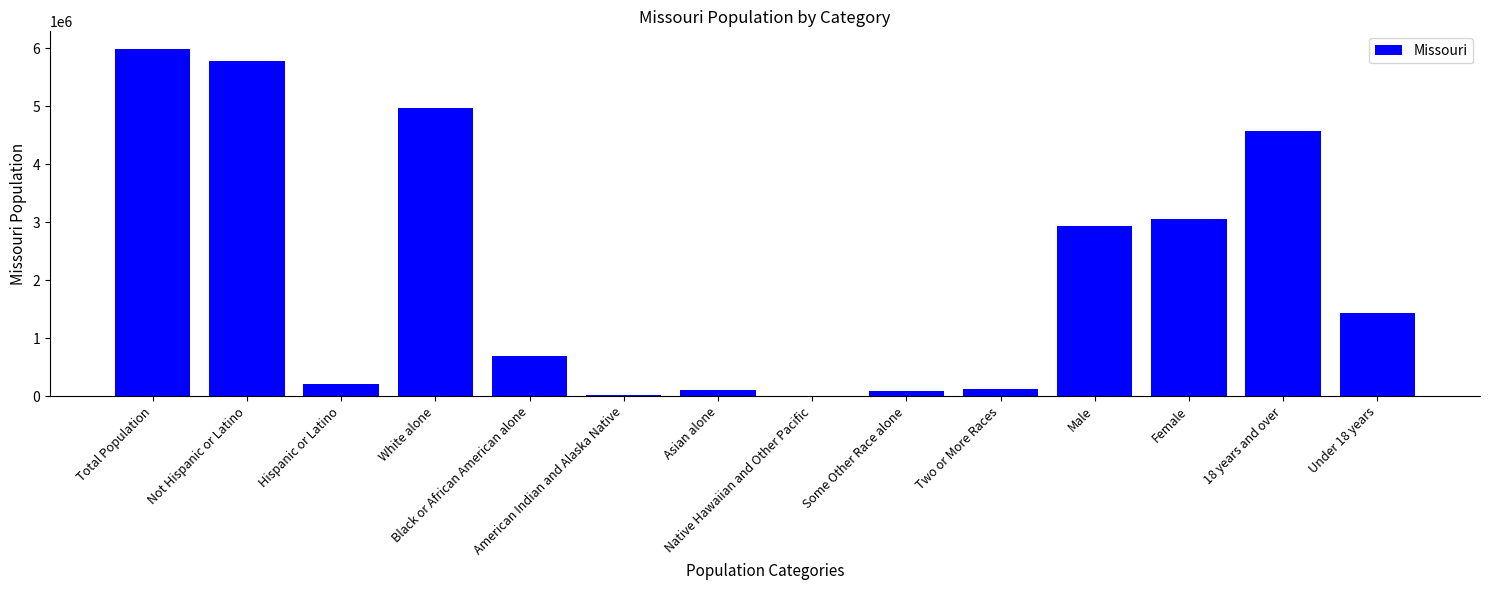

What is the sum of all values?

29944635